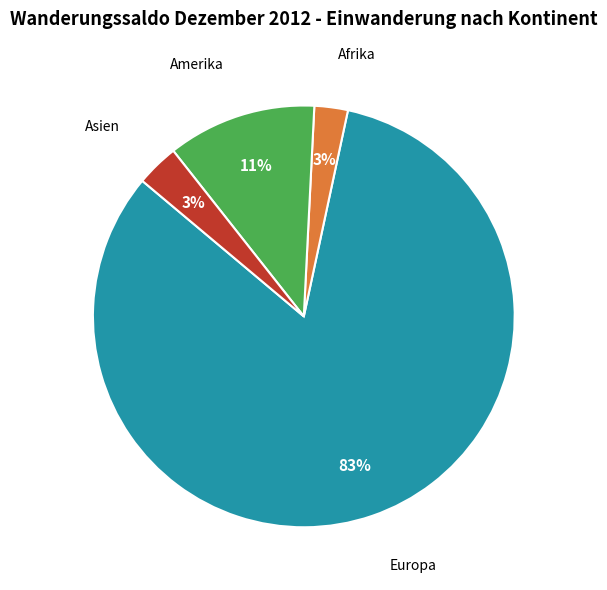

To the nearest percent, what is the difference between the largest and smallest slice percentages?

80%